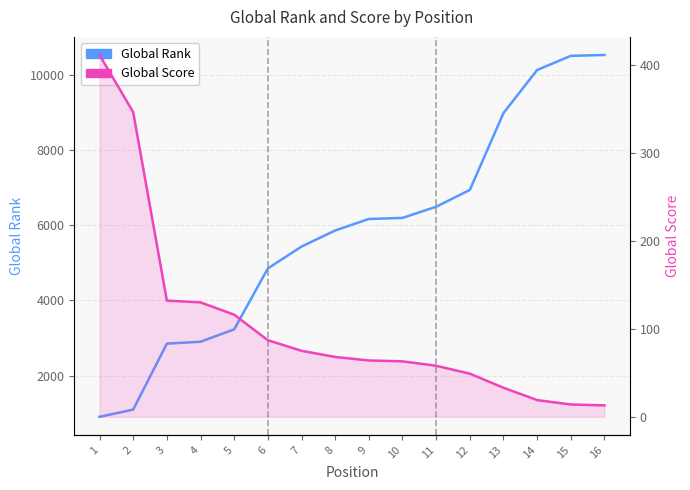

Is this an area chart (filled region under the line)?

No